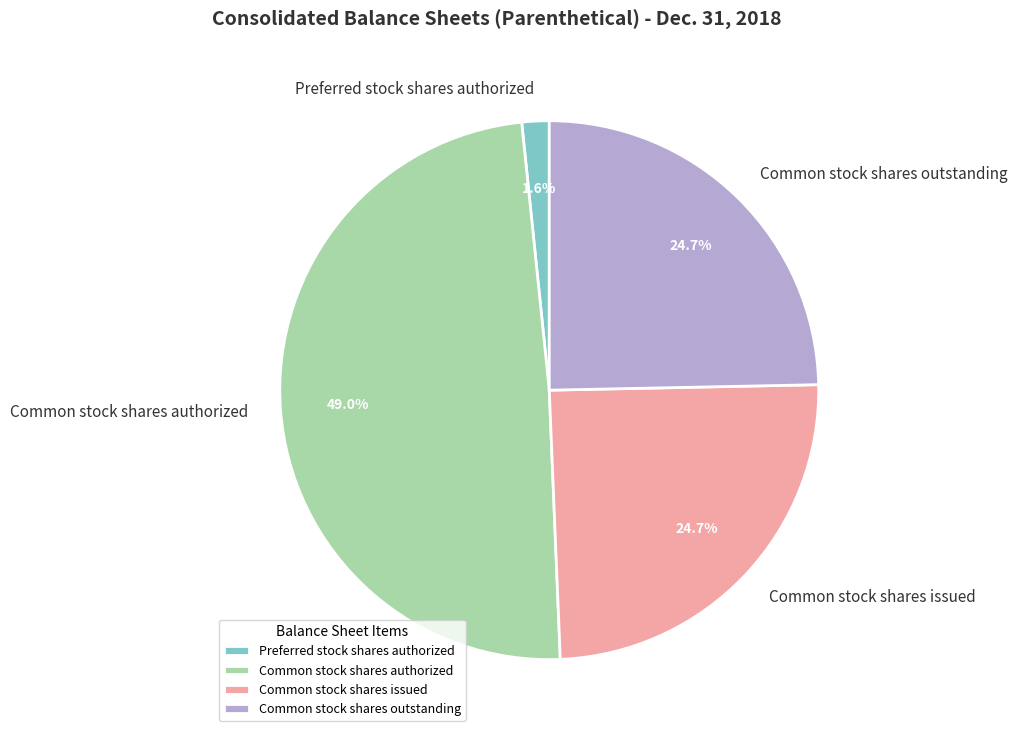

To the nearest percent, what percentage of the pie is Common stock shares issued?

25%